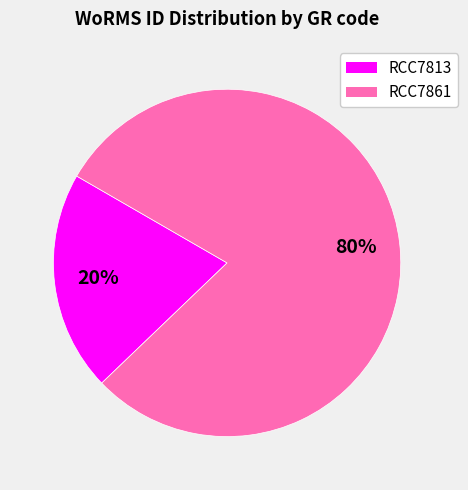

To the nearest percent, what is the combined percentage of RCC7813 and RCC7861?

100%